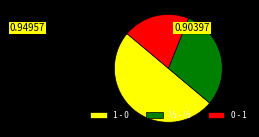

How many segments does this pie chart have?

3